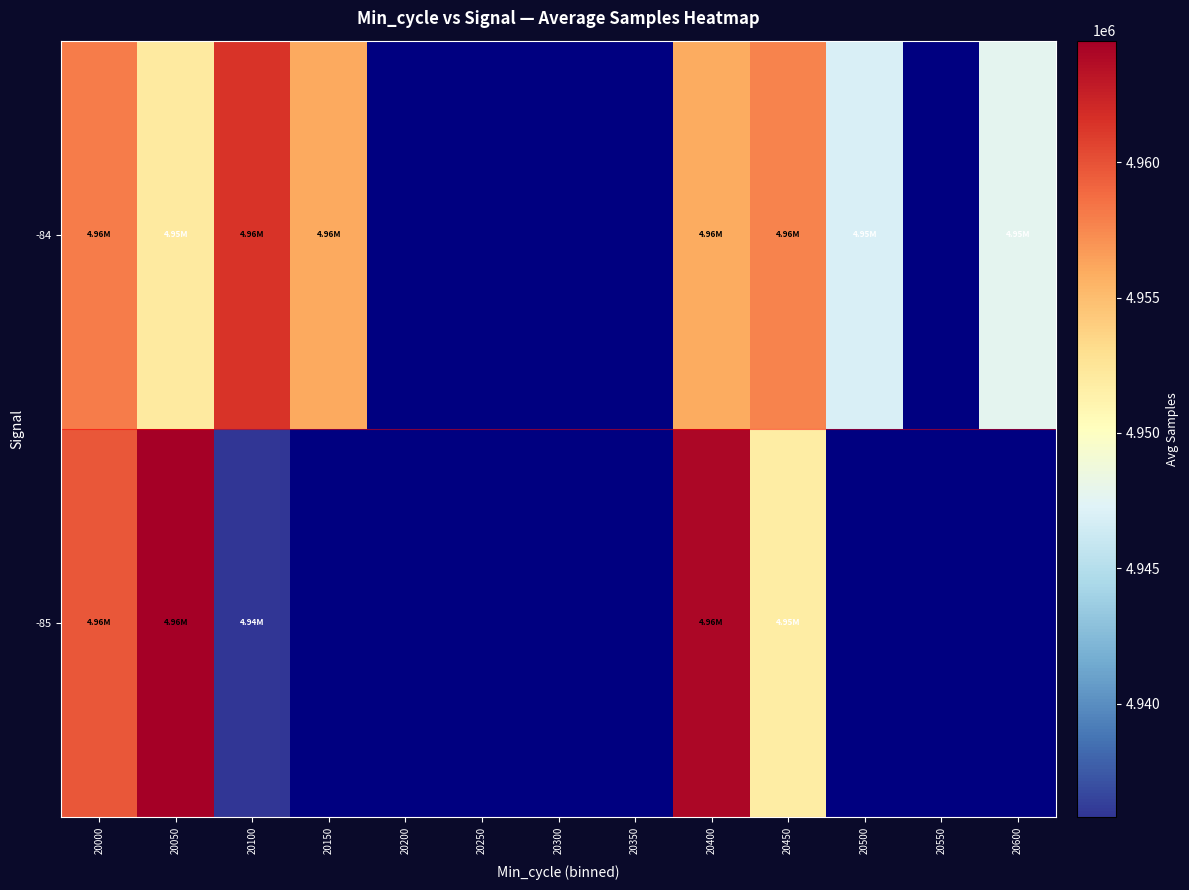

At which category is the sum across all series the highest?

20400